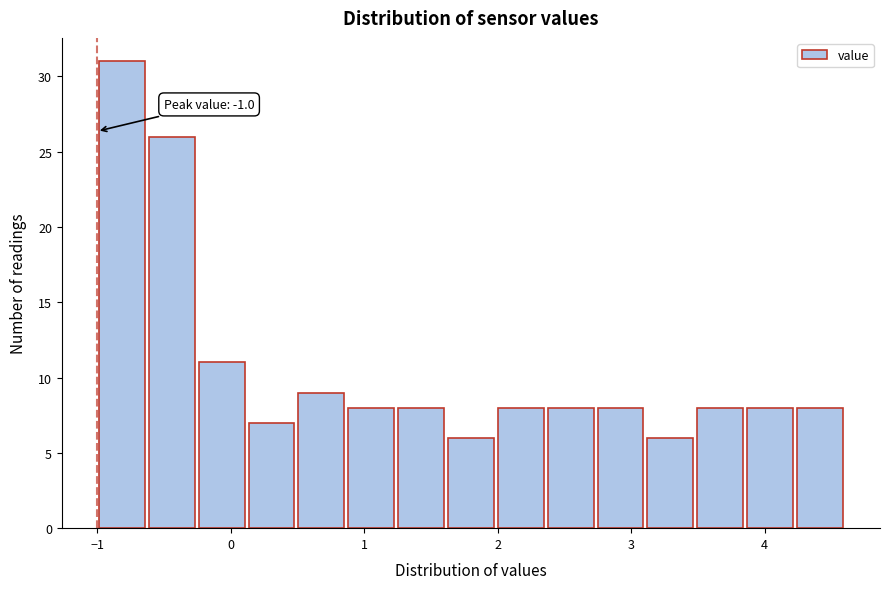

Around what value on the x-axis is the tallest bar? Give the approximate position of its centre, as read against the axis.

-0.8